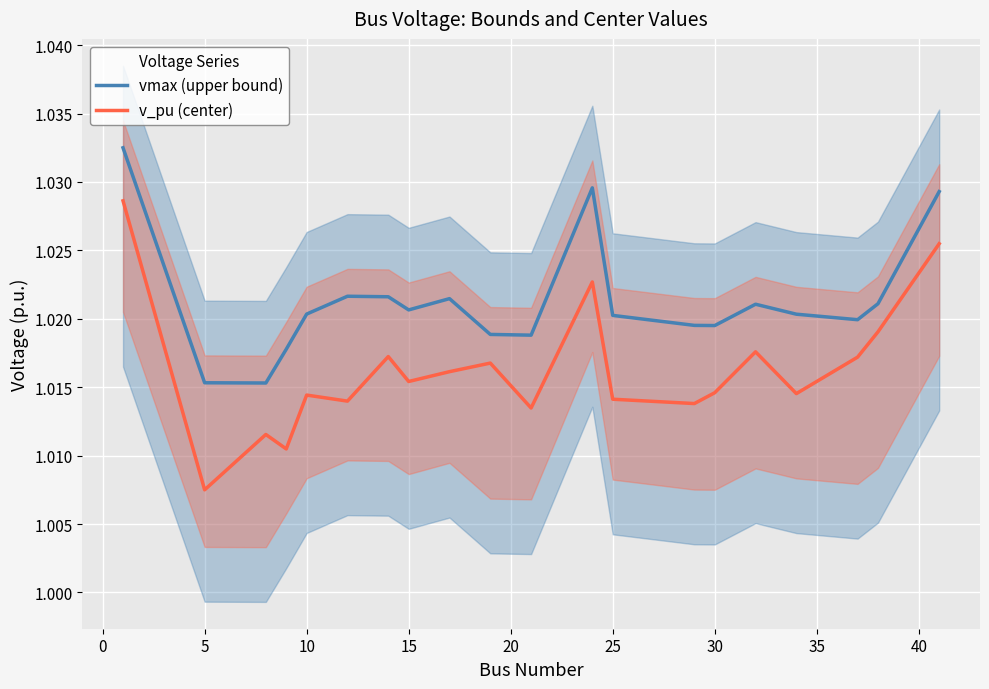

Count the vmax (upper bound) values in the range 1 to 2.

20